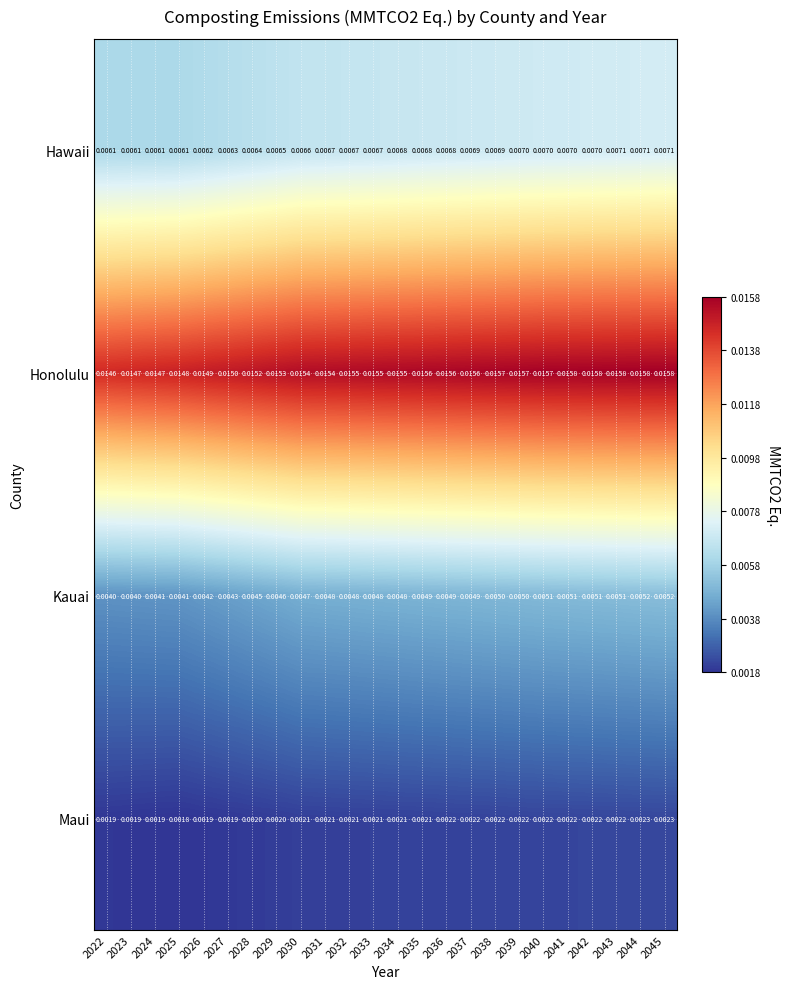

Is the value of Kauai at 2030 greater than the value of Honolulu at 2045?

No